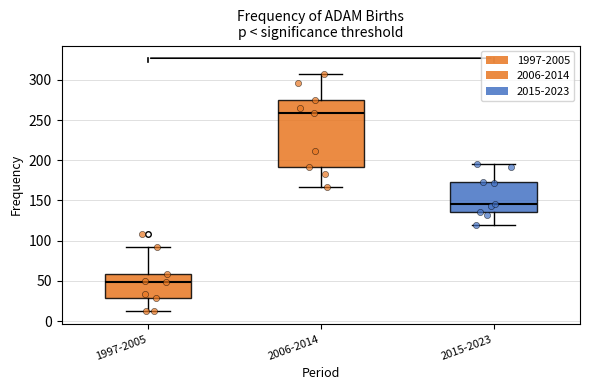

Which box is the tallest, from its lower edge to its upper edge?

2006-2014